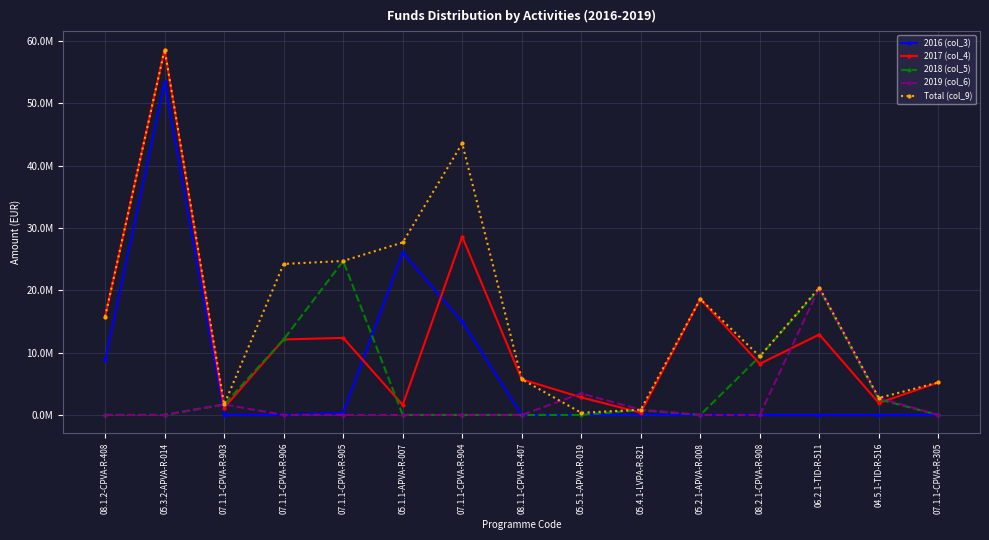

List the labels in order of 2016 (col_3) value, largest first.

05.3.2-APVA-R-014, 05.1.1-APVA-R-007, 07.1.1-CPVA-R-904, 08.1.2-CPVA-R-408, 07.1.1-CPVA-R-905, 05.4.1-LVPA-R-821, 07.1.1-CPVA-R-903, 07.1.1-CPVA-R-906, 08.1.1-CPVA-R-407, 05.5.1-APVA-R-019, 05.2.1-APVA-R-008, 08.2.1-CPVA-R-908, 06.2.1-TID-R-511, 04.5.1-TID-R-516, 07.1.1-CPVA-R-305